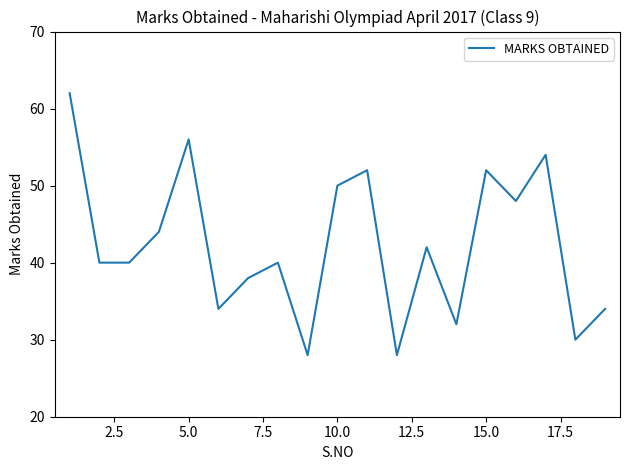

What is the difference between the maximum and minimum values?

34